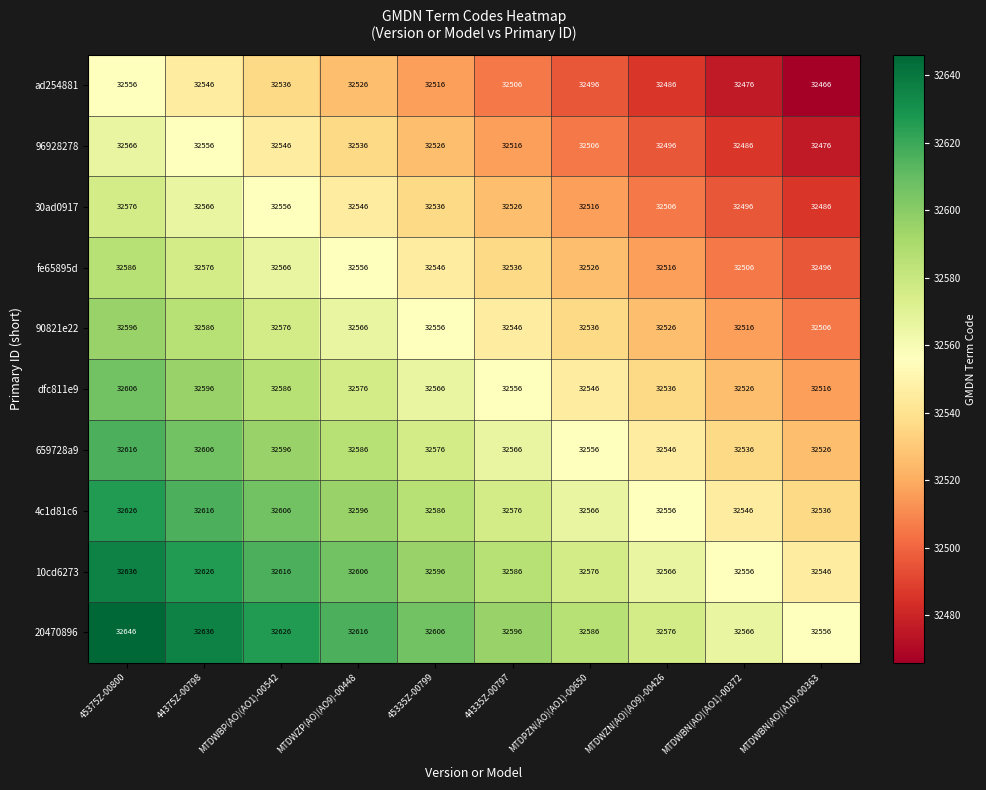

How many series are shown in this chart?

10